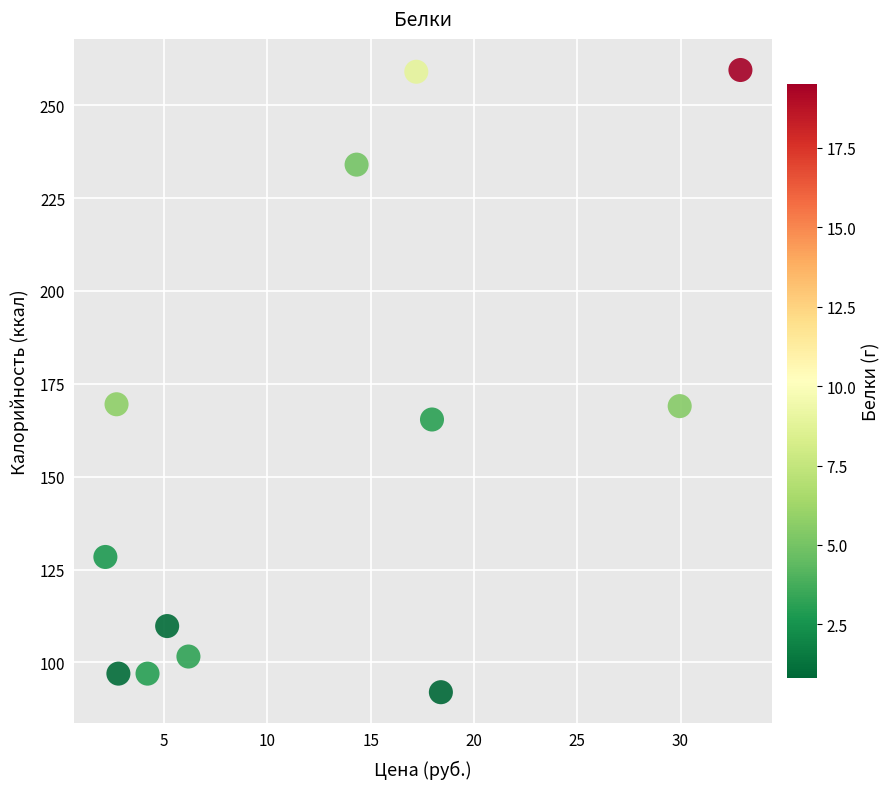

What is the average Y value?

156.8